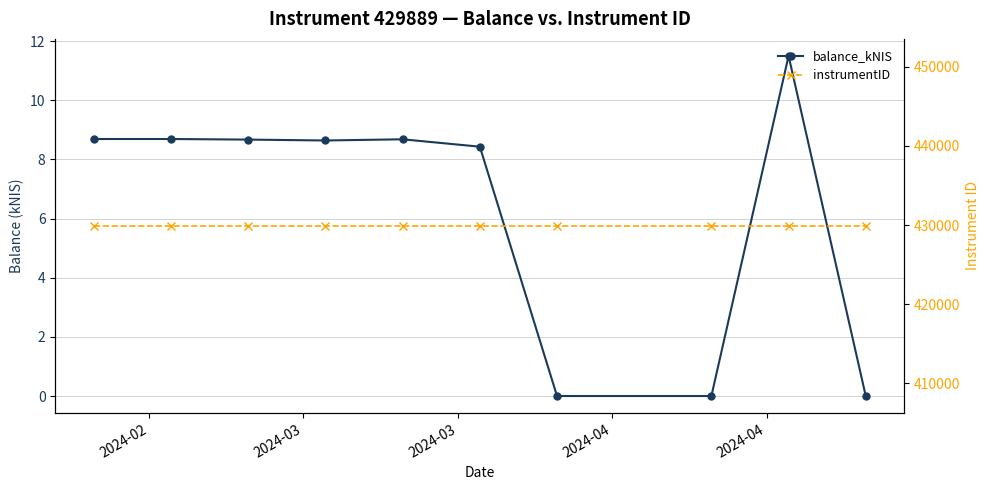

Reading left to right, transcribe all the data shown in this chart.

balance_kNIS: 8.7	8.7	8.7	8.6	8.7	8.4	0.0	0.0	11.5	0.0
instrumentID: 429889.0	429889.0	429889.0	429889.0	429889.0	429889.0	429889.0	429889.0	429889.0	429889.0